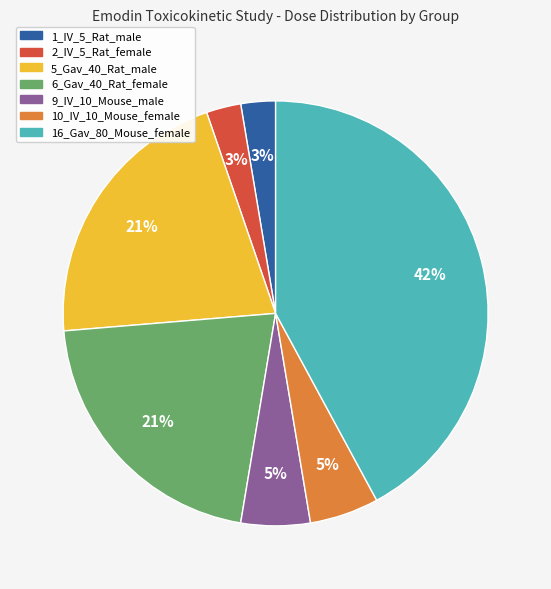

Approximately how many times larger is the value at 6_Gav_40_Rat_female compared to 5_Gav_40_Rat_male?

1.0